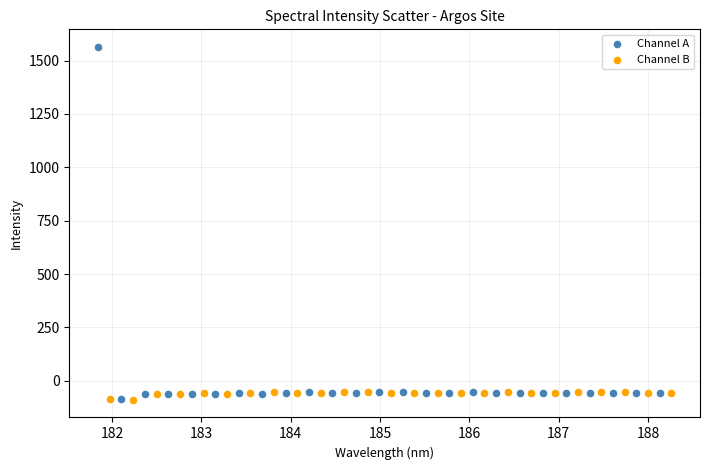

Which series has the largest Y range (max minus min)?

Channel A